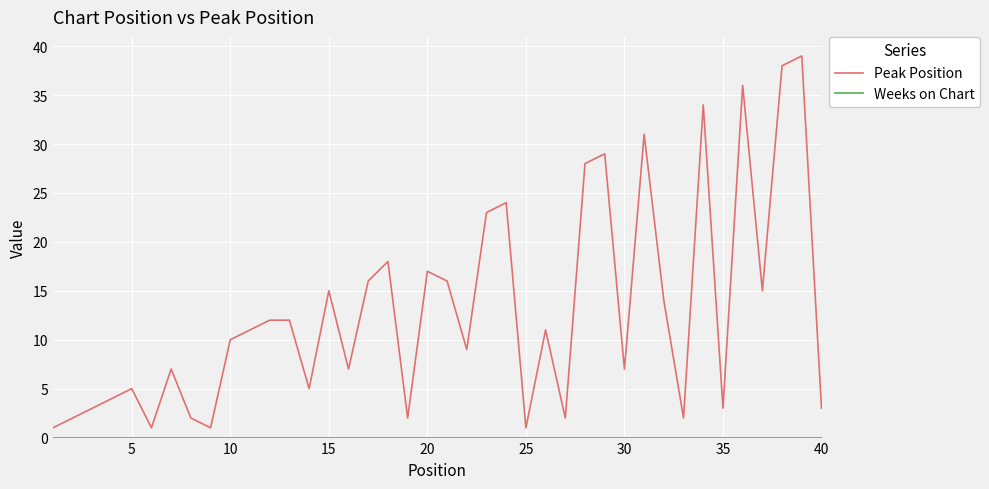

What is the greatest value displayed?

39